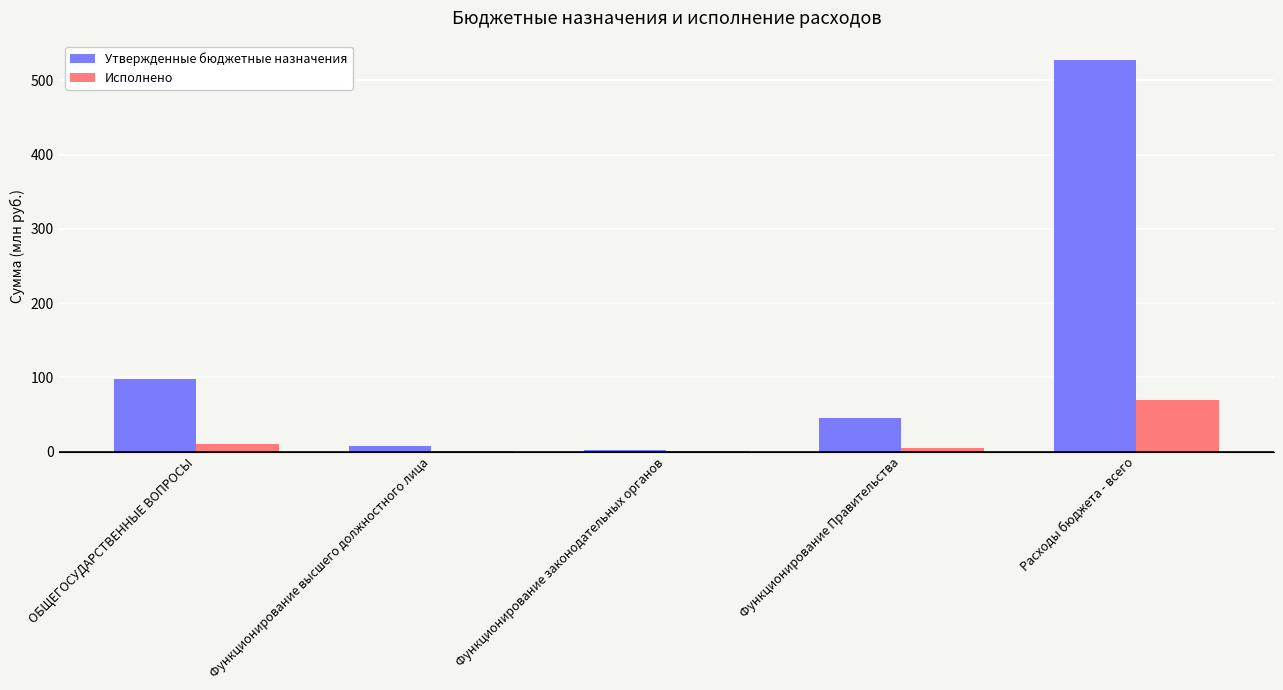

How many groups of bars are there?

5